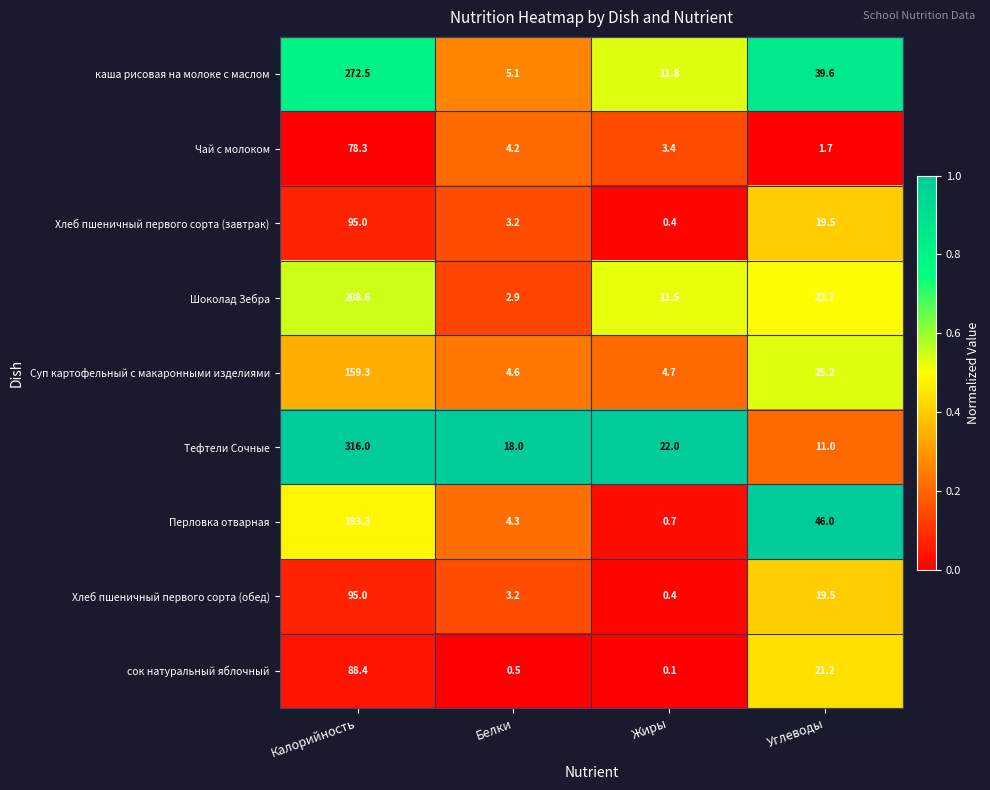

Rank the categories by сок натуральный яблочный value from highest to lowest.

Калорийность, Углеводы, Белки, Жиры